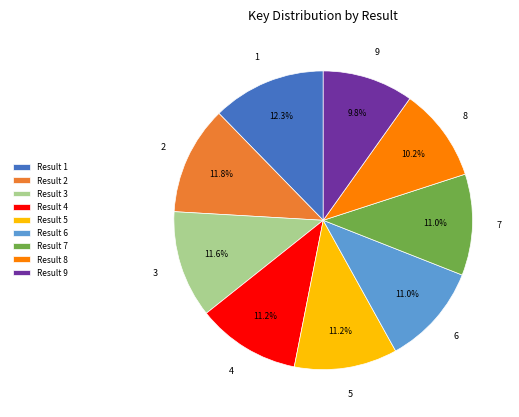

What percentage is the 3 slice, to the nearest percent?

12%